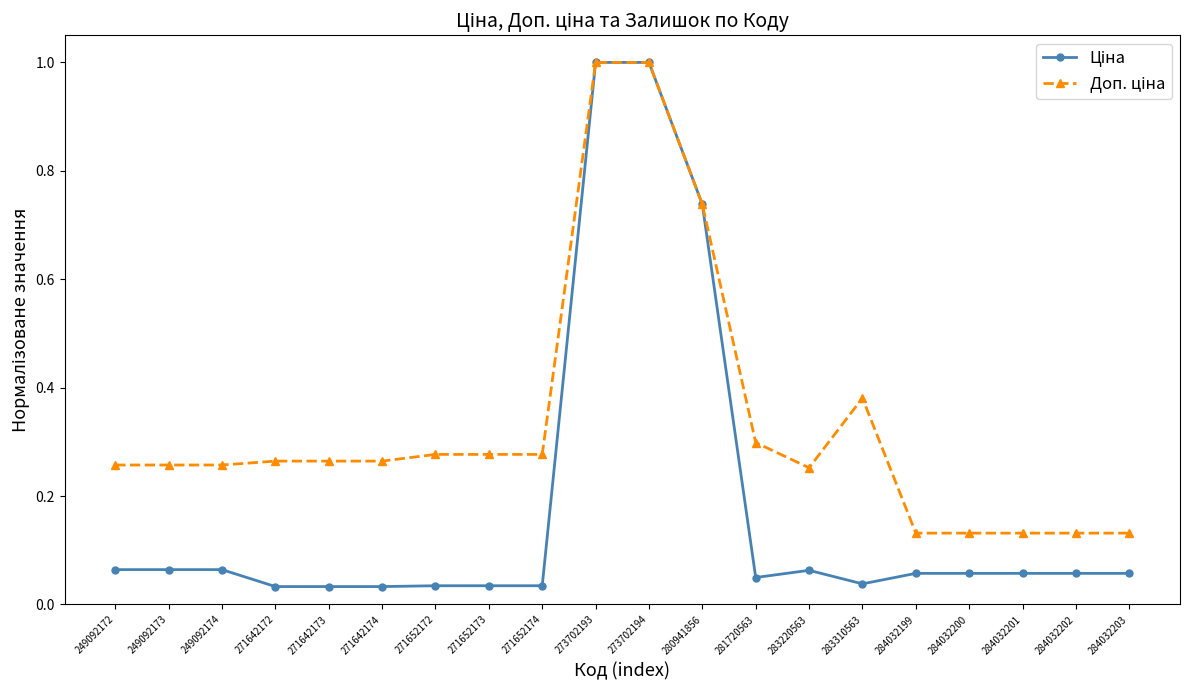

At how many categories does at least one series exceed 0?

20